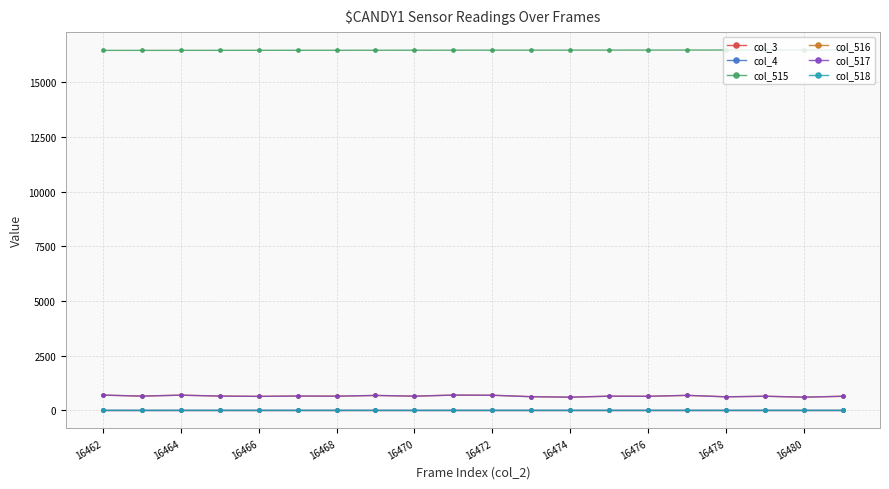

Which series has the largest range (max minus min)?

col_516